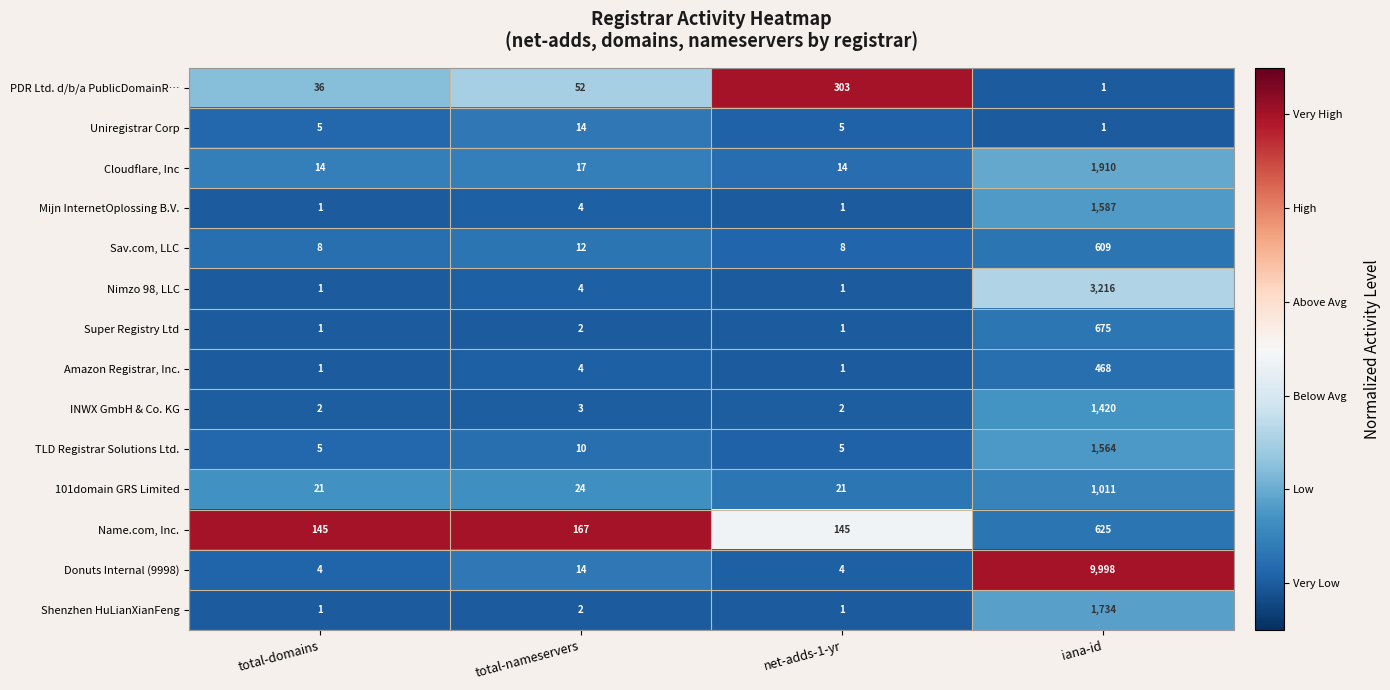

What is the sum of the Cloudflare, Inc values at total-domains and total-nameservers?

31